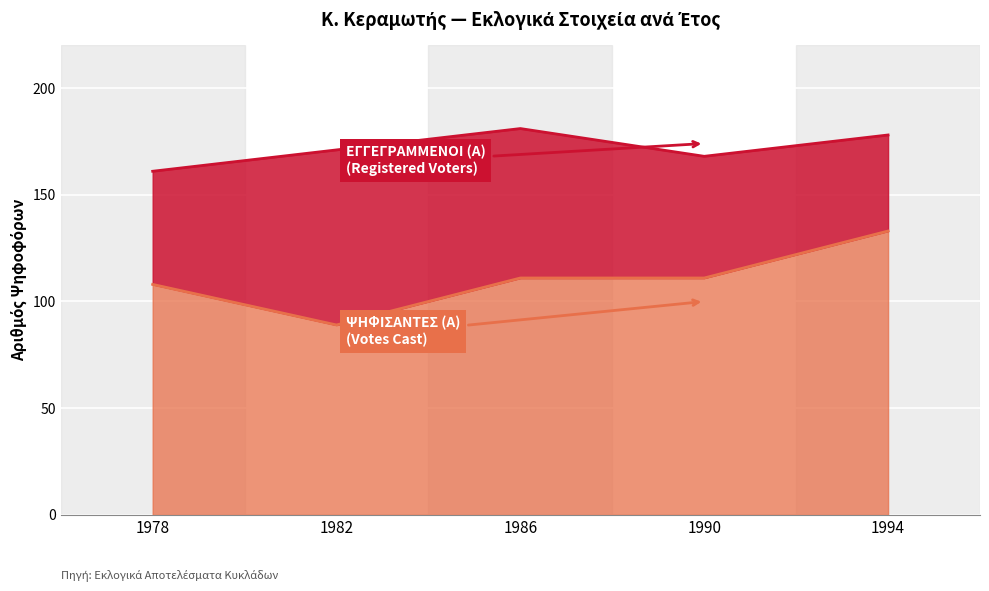

True or false: ΕΓΓΕΓΡΑΜΜΕΝΟΙ (Α) and ΨΗΦΙΣΑΝΤΕΣ (Α) intersect in this chart.

False